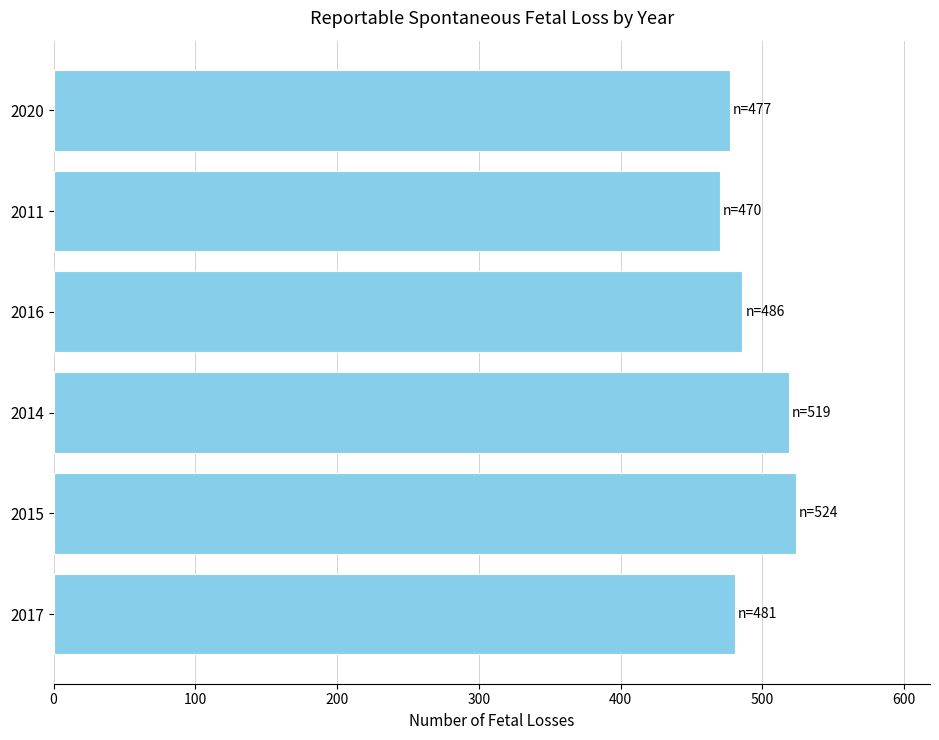

The chart shows a value of 524 at 2015. True or false?

True